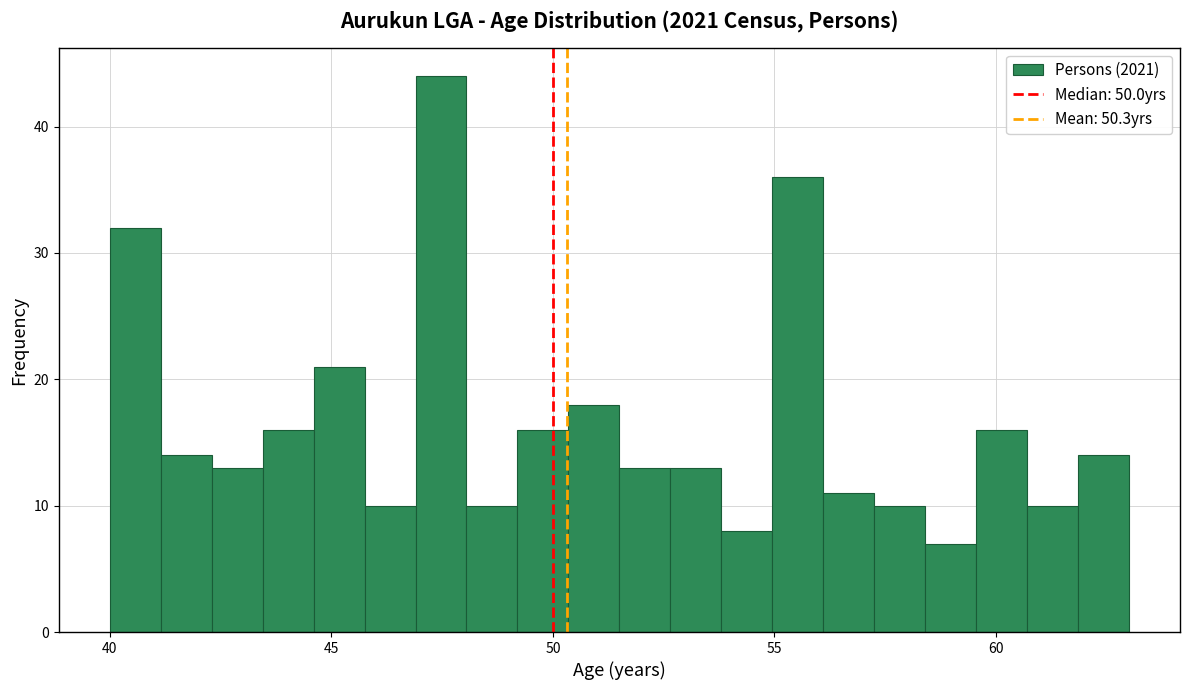

Around what value on the x-axis is the tallest bar? Give the approximate position of its centre, as read against the axis.

47.5